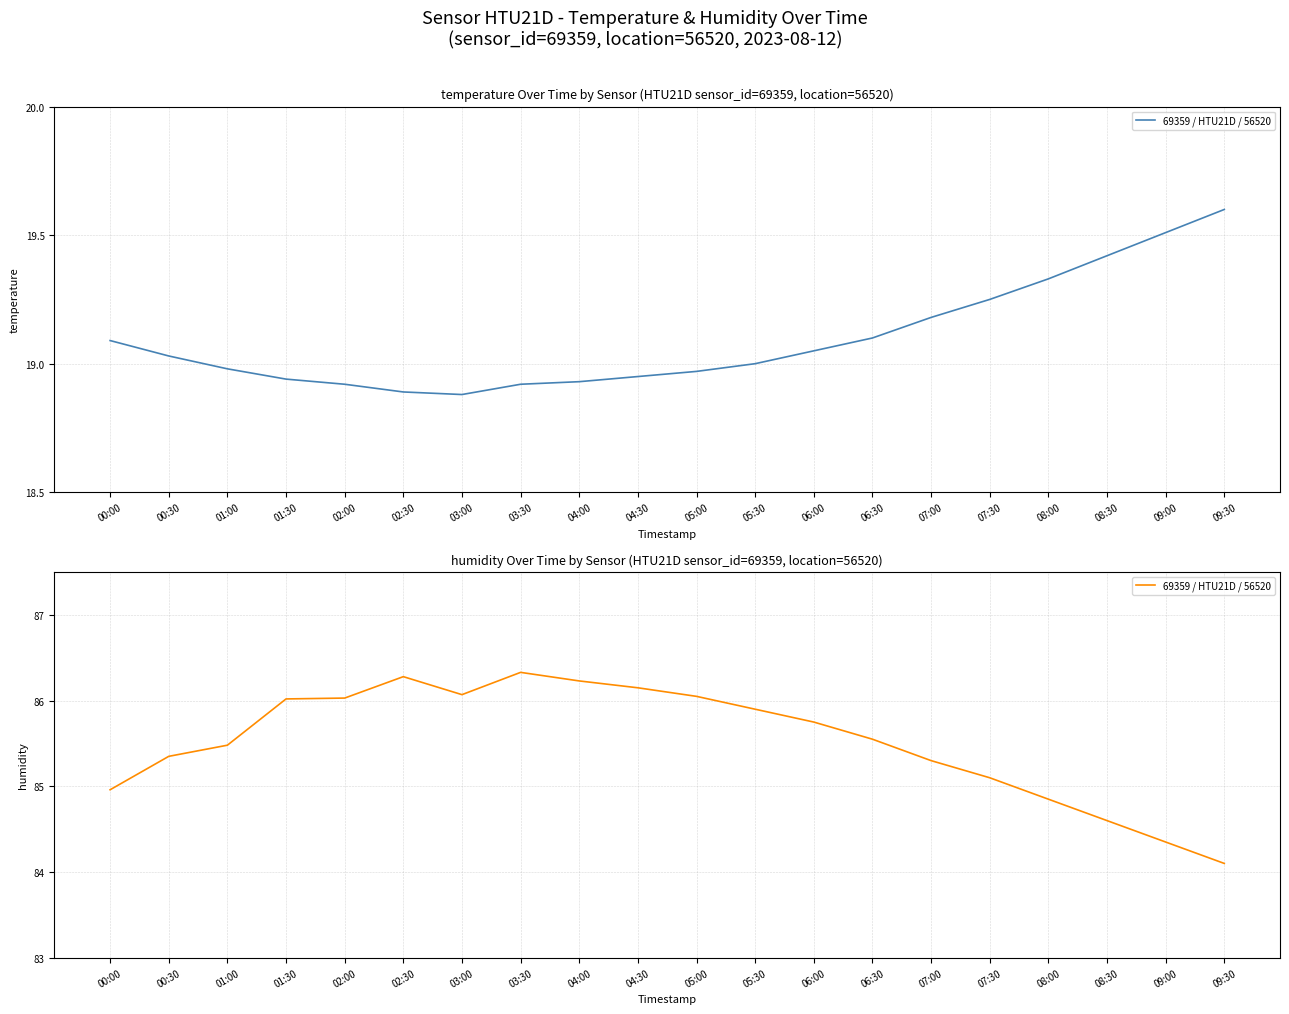

List the labels in order of value, smallest first.

09:30, 09:00, 08:30, 08:00, 00:00, 07:30, 07:00, 00:30, 01:00, 06:30, 06:00, 05:30, 01:30, 02:00, 05:00, 03:00, 04:30, 04:00, 02:30, 03:30